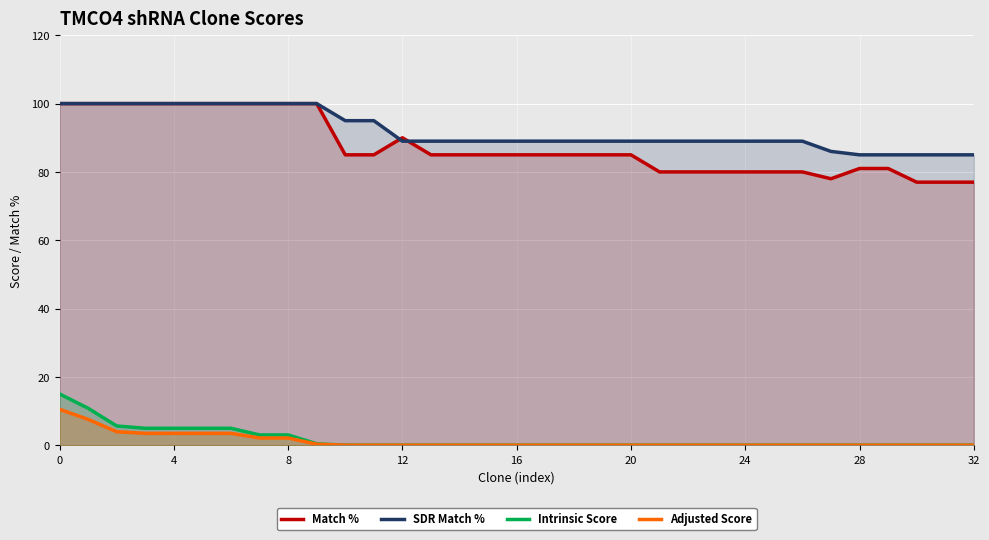

The Adjusted Score series shows -5.5 at 25. True or false?

False